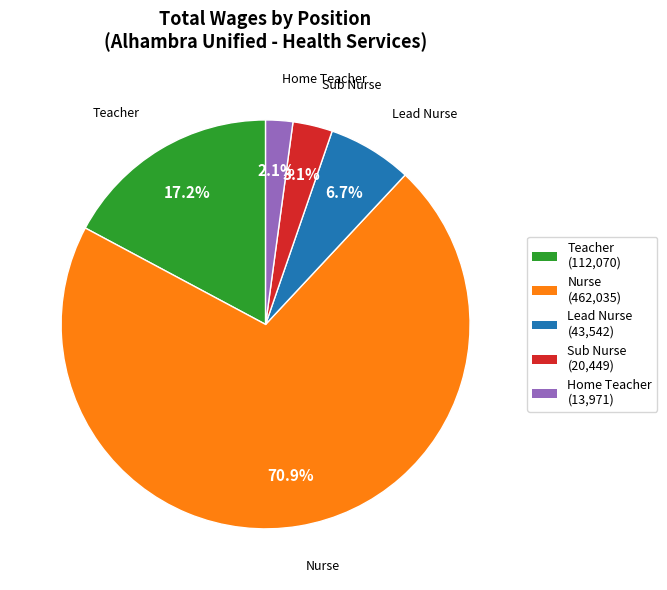

Between Teacher and Sub Nurse, which is larger?

Teacher